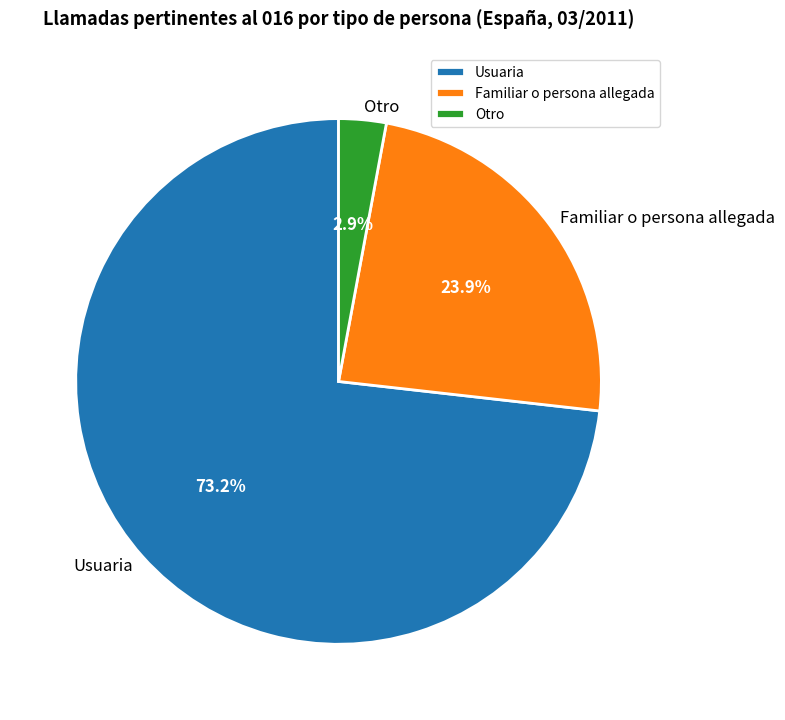

How many segments does this pie chart have?

3